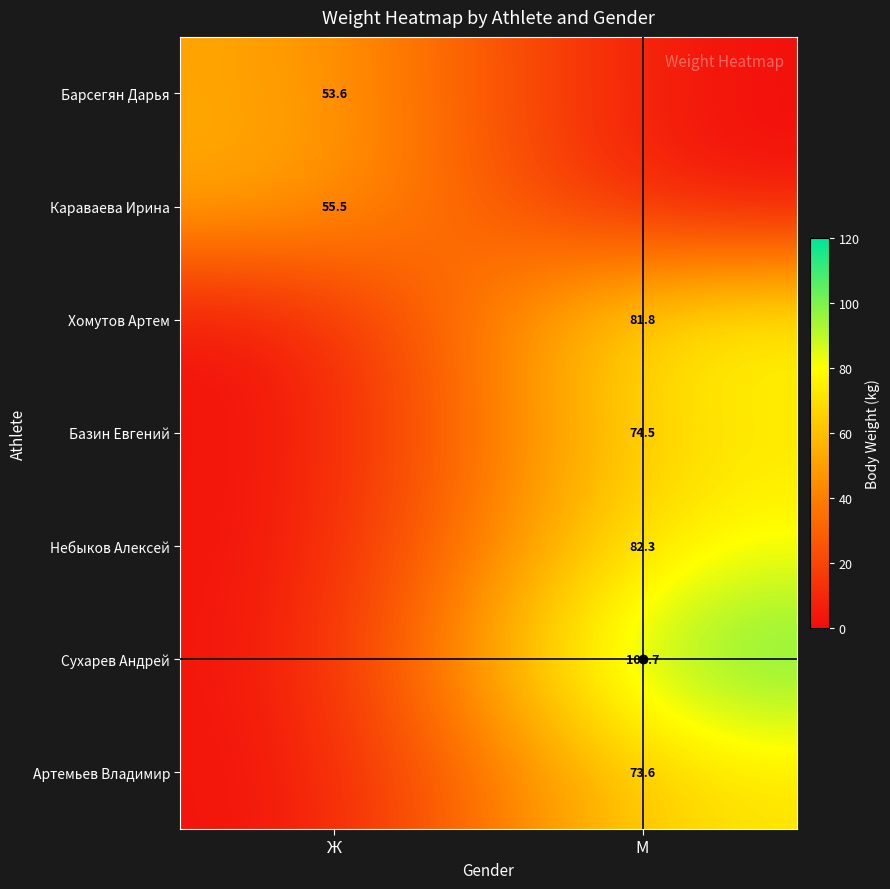

Between Ж and М, which is larger?

Ж